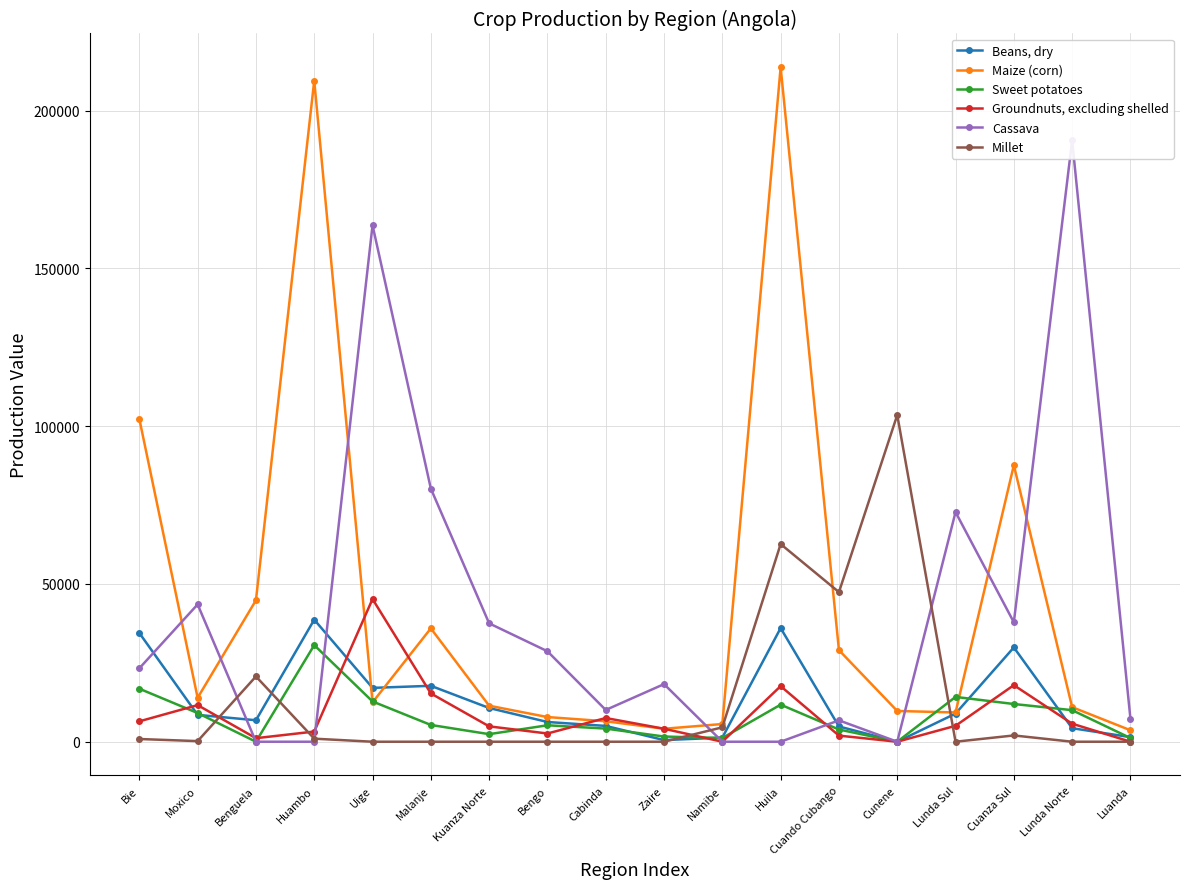

The Millet series shows 36461 at Benguela. True or false?

False